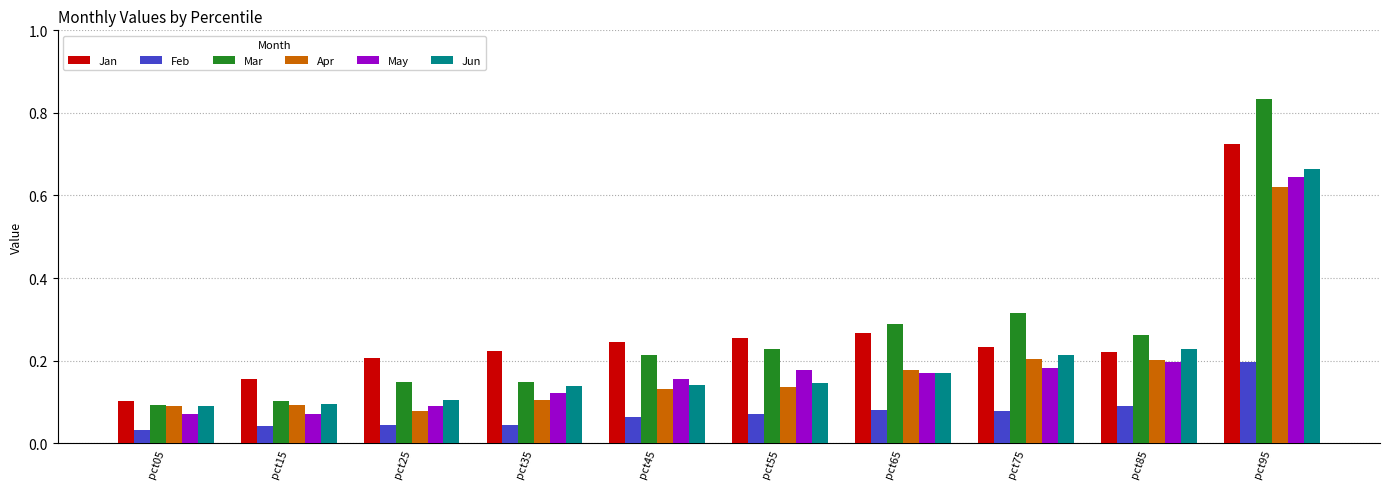

Which category has the highest value in the Feb series?

pct95